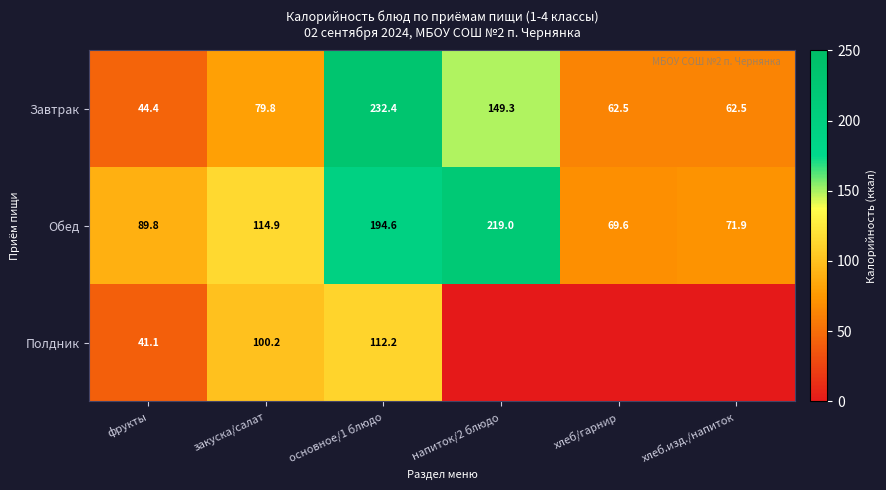

The value of Полдник at закуска/салат is 100.2. True or false?

True